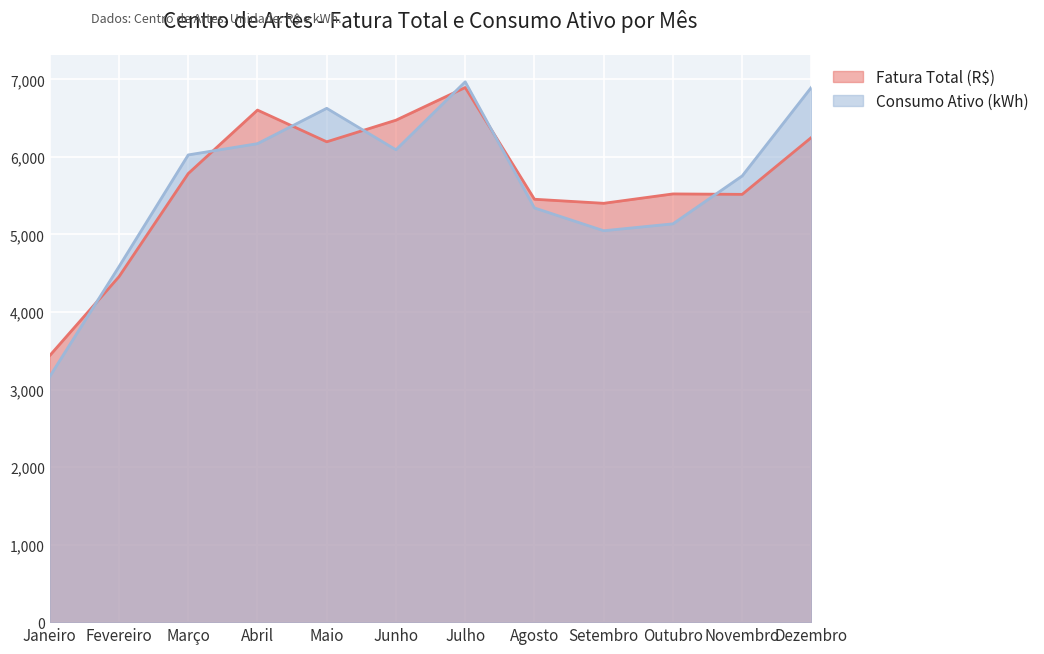

How many lines are shown in the chart?

2